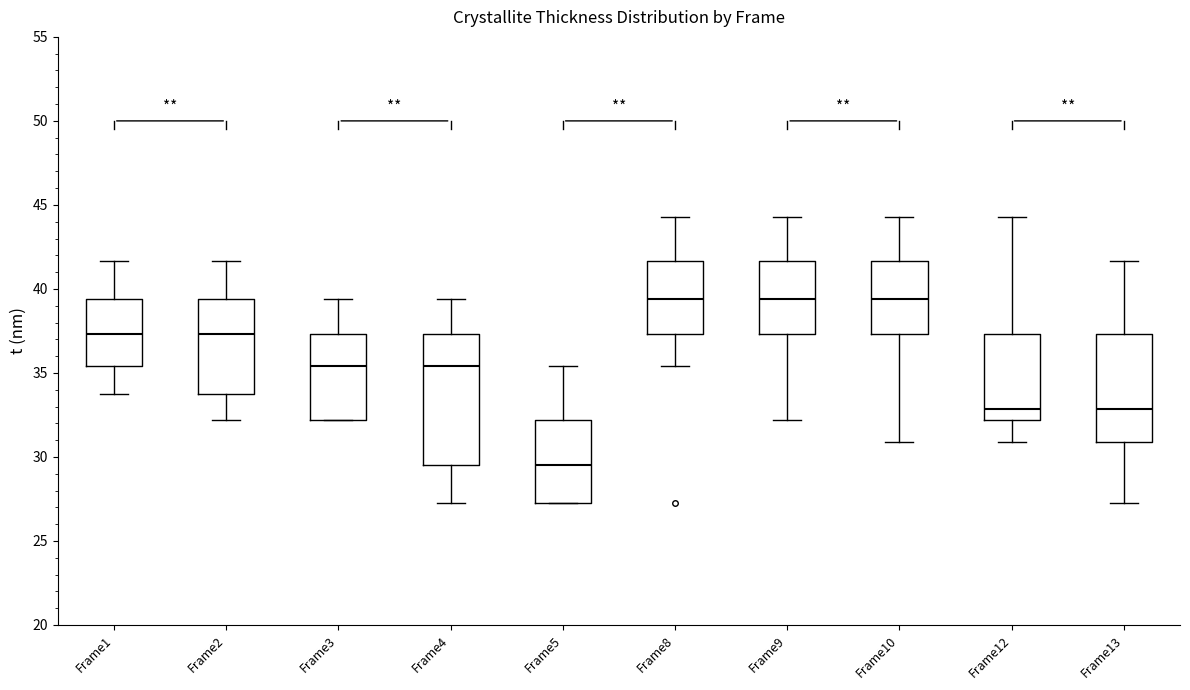

Reading left to right, read every box against the y-axis: the position of its median line, the range the box covers, and the ends of its whiskers. The values are not printed on the chart, so give them approximately, as read against the axis.

Frame1: median 37.5, box 35.5 to 39.5, whiskers 33.5 to 41.5
Frame2: median 37.5, box 33.5 to 39.5, whiskers 32.0 to 41.5
Frame3: median 35.5, box 32.0 to 37.5, whiskers 32.0 to 39.5
Frame4: median 35.5, box 29.5 to 37.5, whiskers 27.5 to 39.5
Frame5: median 29.5, box 27.5 to 32.0, whiskers 27.5 to 35.5
Frame8: median 39.5, box 37.5 to 41.5, whiskers 35.5 to 44.5
Frame9: median 39.5, box 37.5 to 41.5, whiskers 32.0 to 44.5
Frame10: median 39.5, box 37.5 to 41.5, whiskers 31.0 to 44.5
Frame12: median 33.0, box 32.0 to 37.5, whiskers 31.0 to 44.5
Frame13: median 33.0, box 31.0 to 37.5, whiskers 27.5 to 41.5